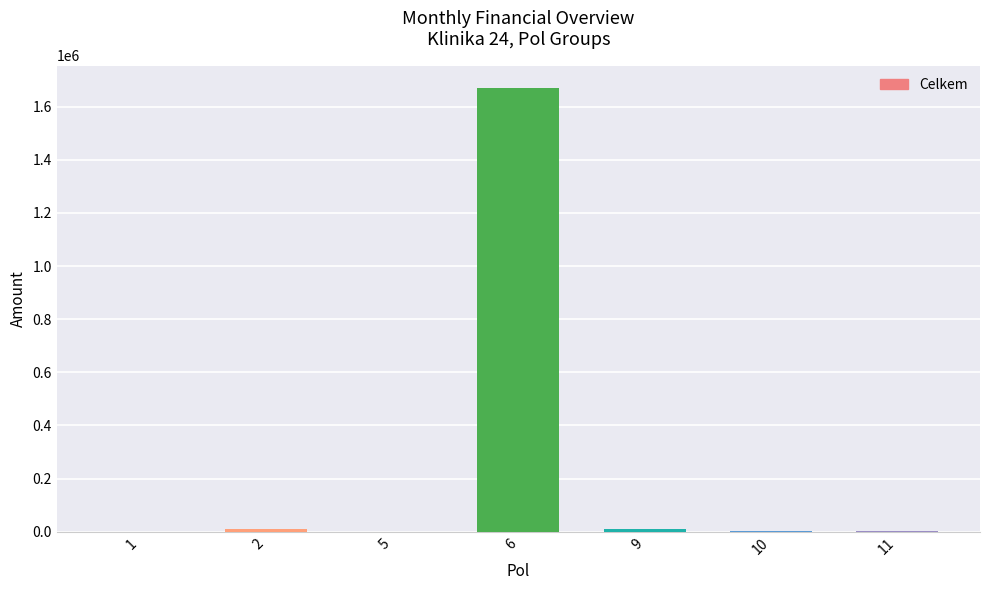

What is the greatest value displayed?

1671074.0